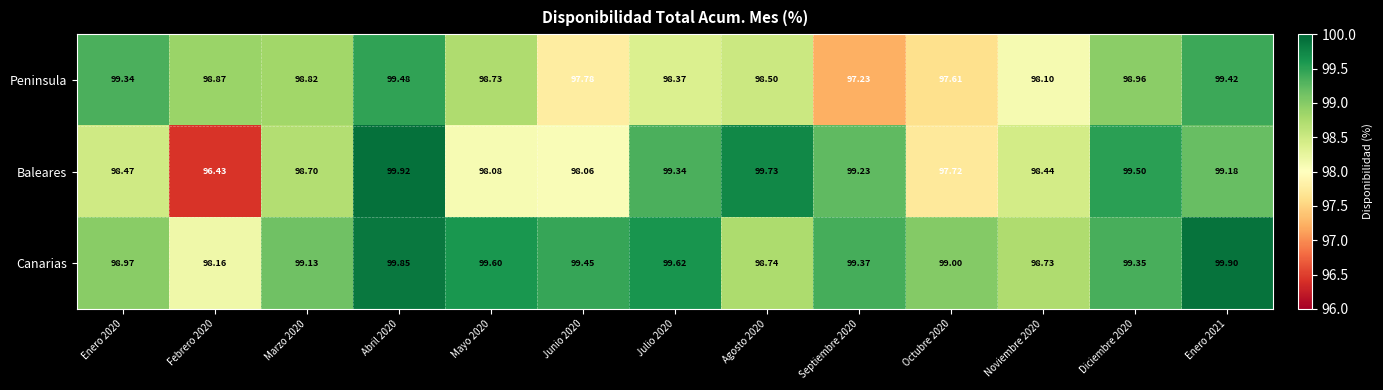

Is the value of Baleares at Febrero 2020 greater than the value of Canarias at Noviembre 2020?

No